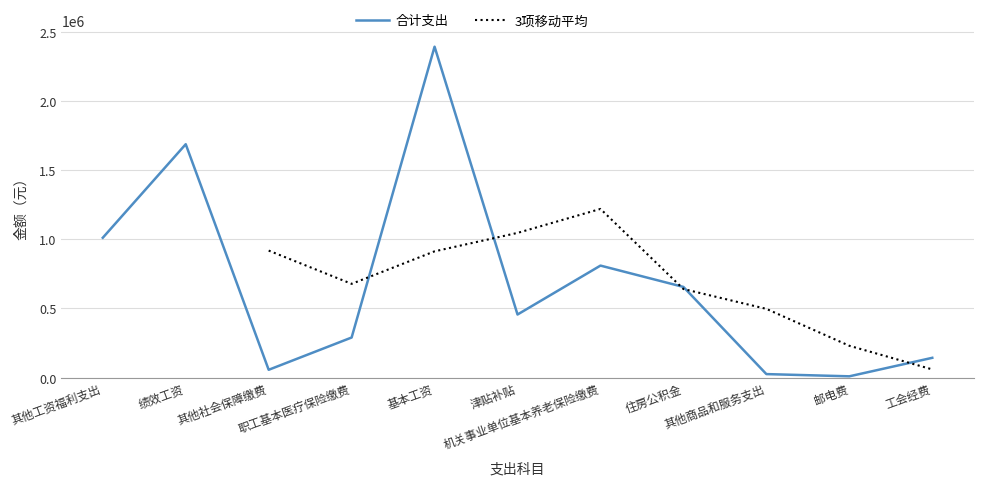

What is the change in value from 职工基本医疗保险缴费 to 住房公积金?

+365997